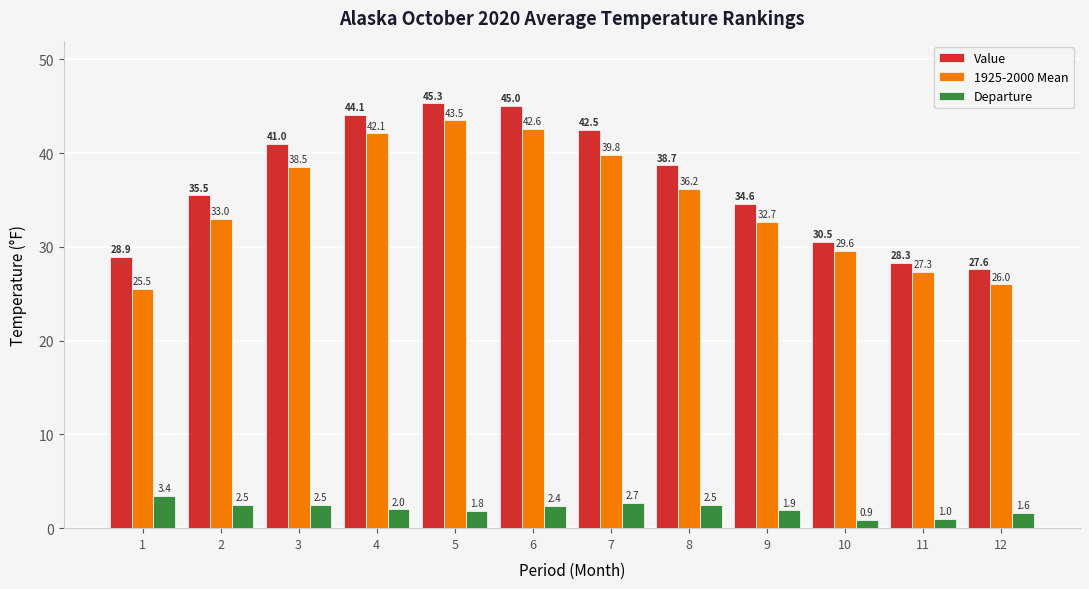

What is the spread (max minus min) of values at 11?

27.3